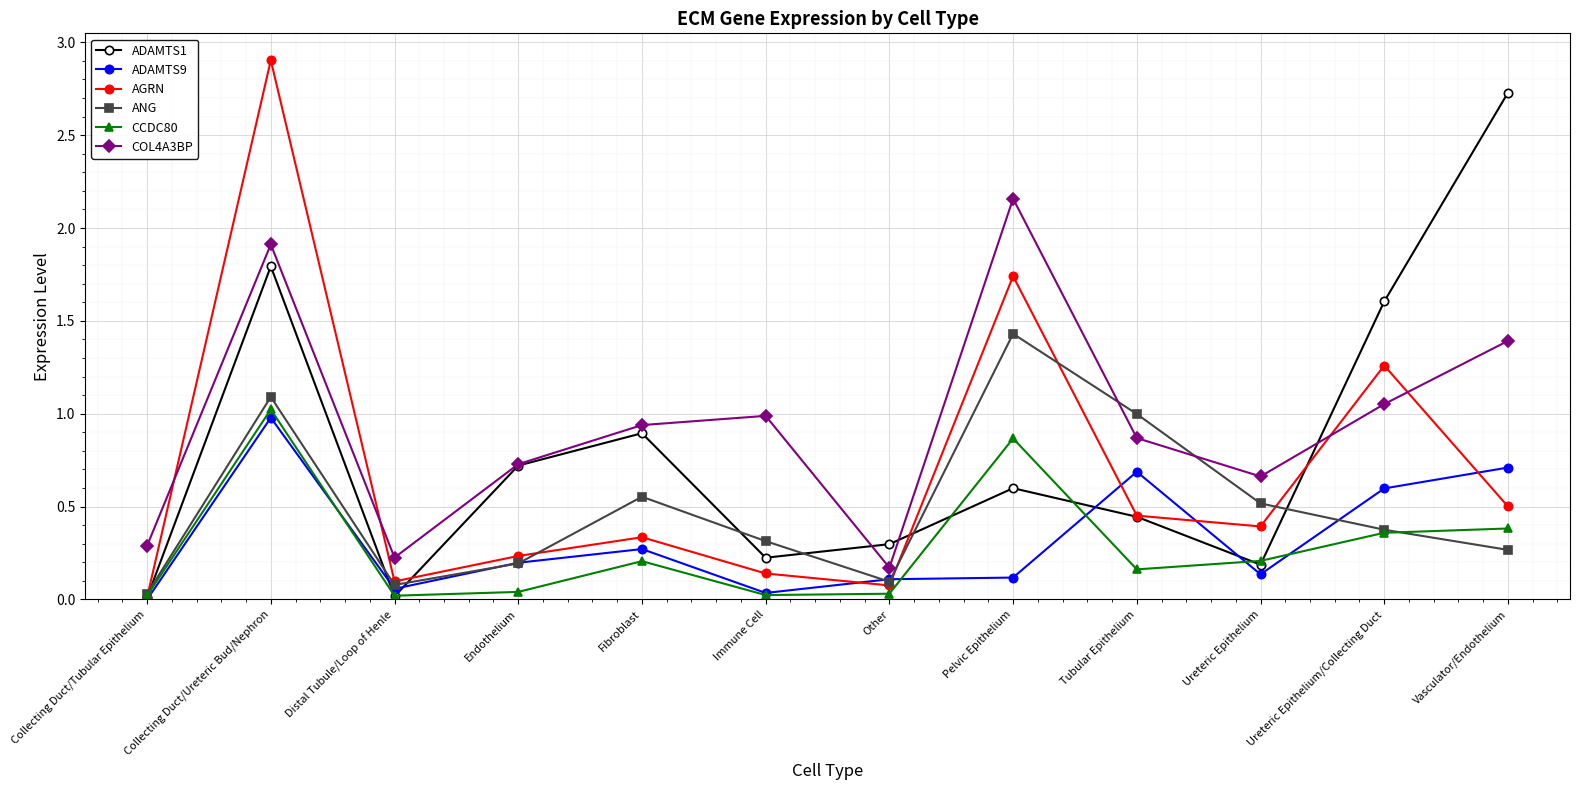

What is the sum of all ANG values?

5.9